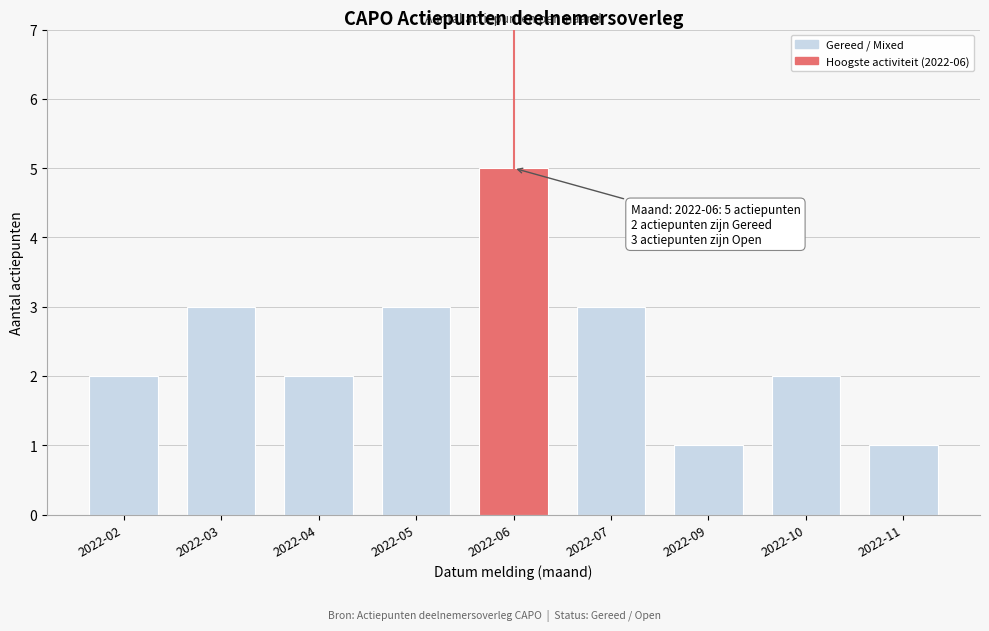

Reading left to right, extract all data points from this chart.

2	3	2	3	5	3	1	2	1